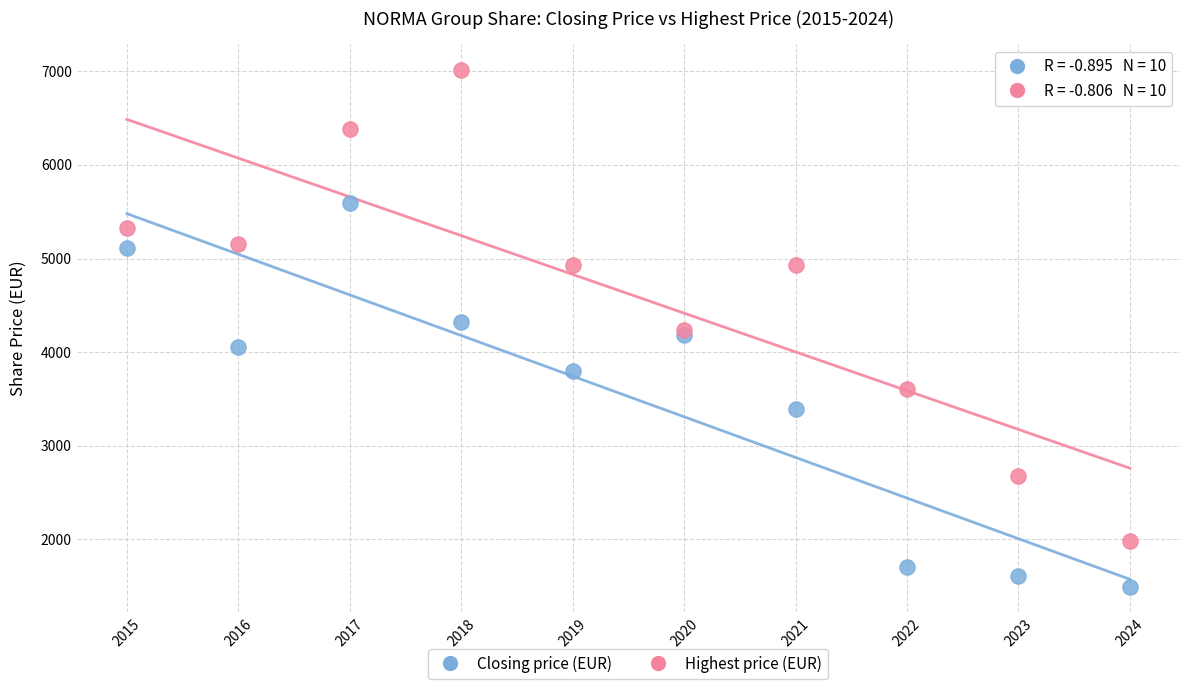

Which series contains the lowest Y value?

Closing price (EUR)